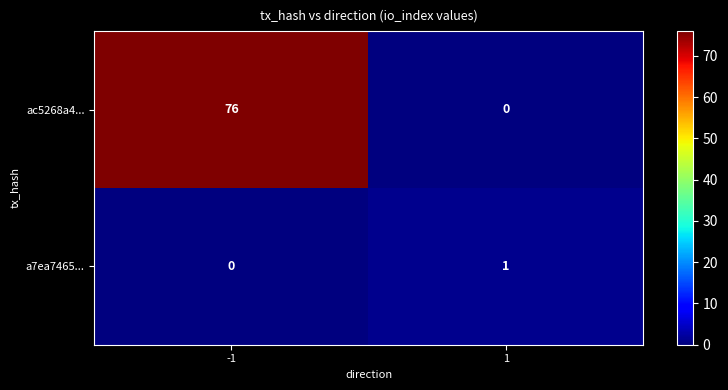

How many data points does each series have?

2